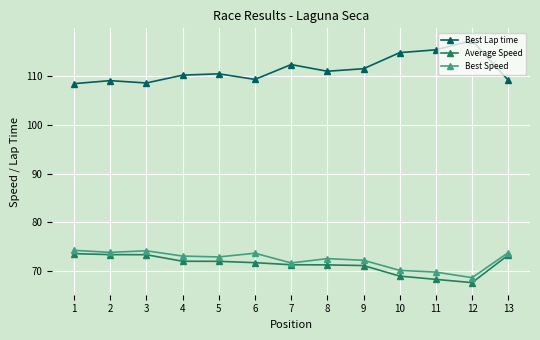

In Best Lap time, how many points are higher than both neighbors (excluding endpoints)?

4